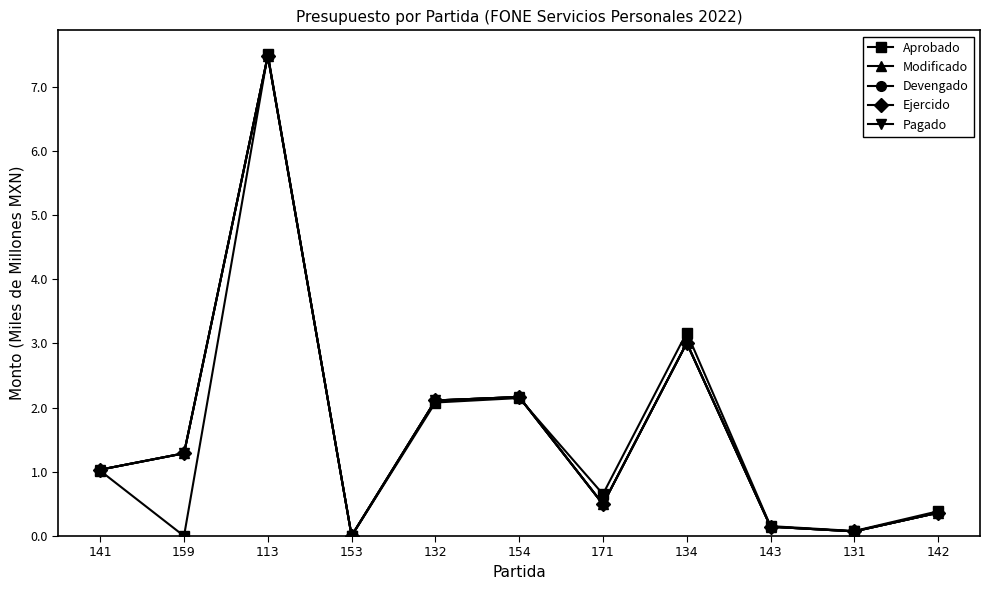

Does the chart have visible grid lines?

No